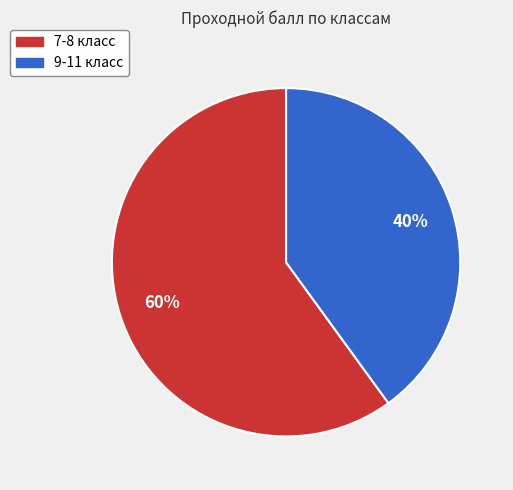

What percentage is the 9-11 класс slice, to the nearest percent?

40%